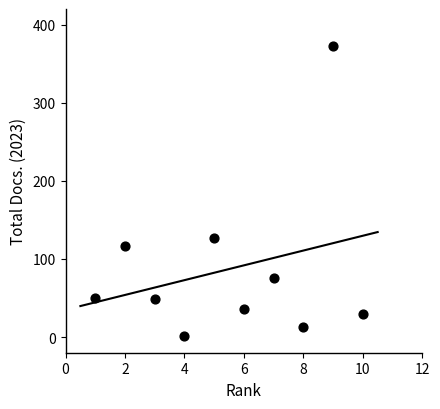

What is the average X value?

6